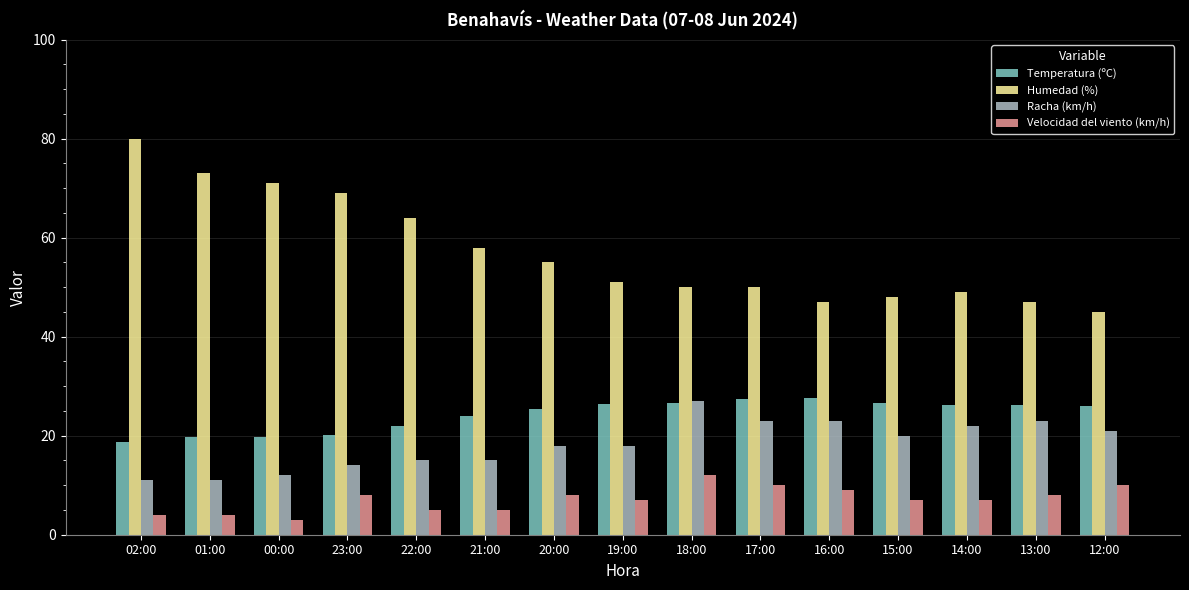

How many bars are there in total?

60